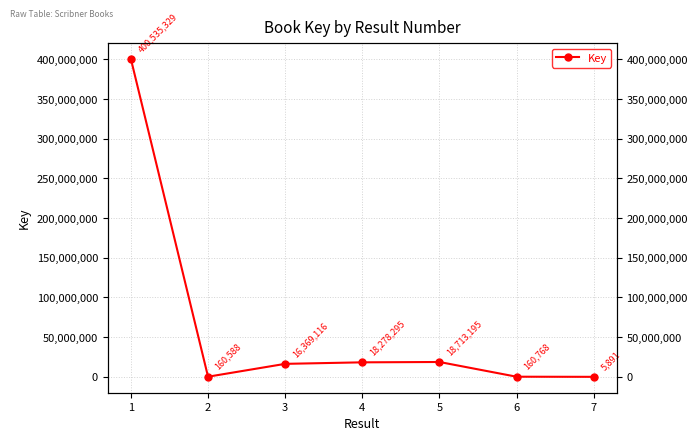

Which category has the highest value across all series?

1